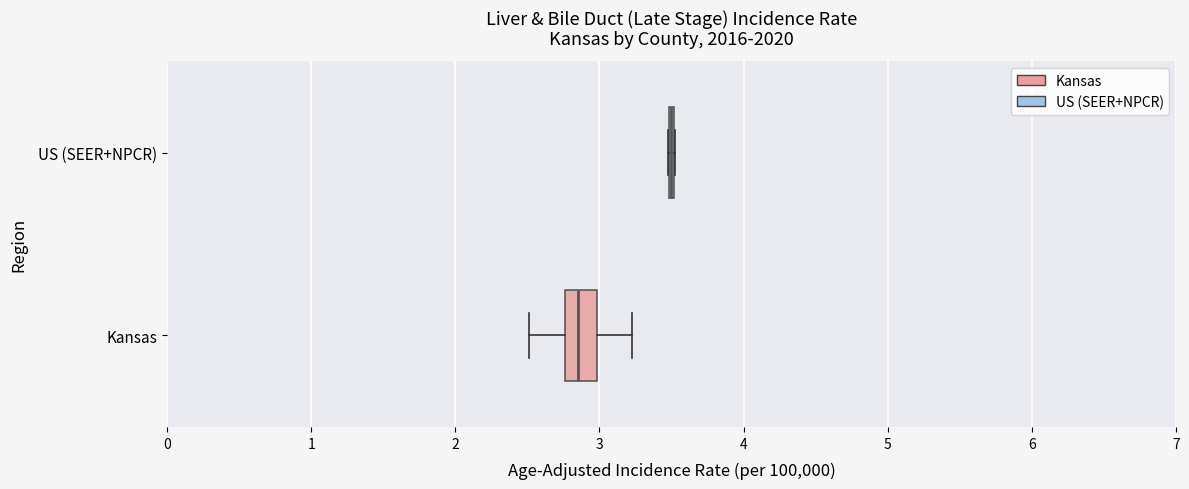

Reading bottom to top, read every box against the x-axis: the position of its median line, the range the box covers, and the ends of its whiskers. The values are not printed on the chart, so give them approximately, as read against the axis.

Kansas: median 2.9, box 2.8 to 3.0, whiskers 2.5 to 3.2
US (SEER+NPCR): box collapsed to a line at 3.5, whiskers 3.5 to 3.5